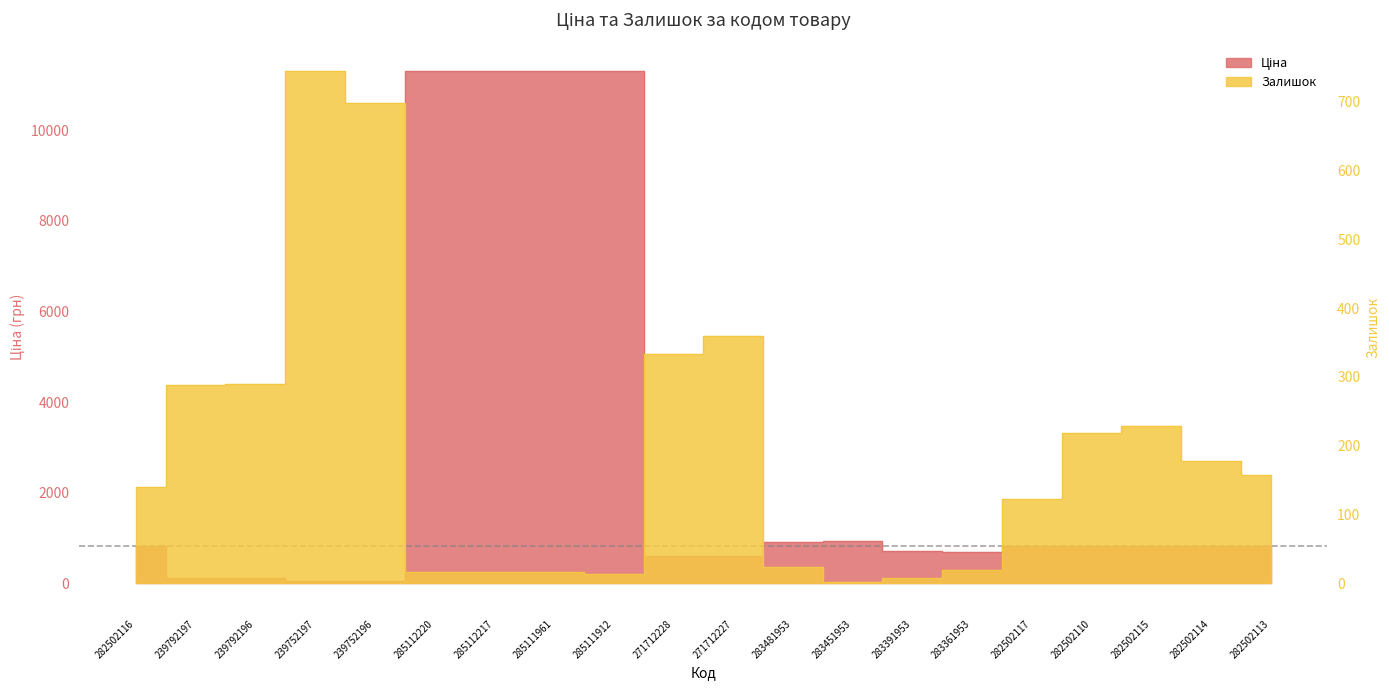

Count the number of data series in this chart.

2